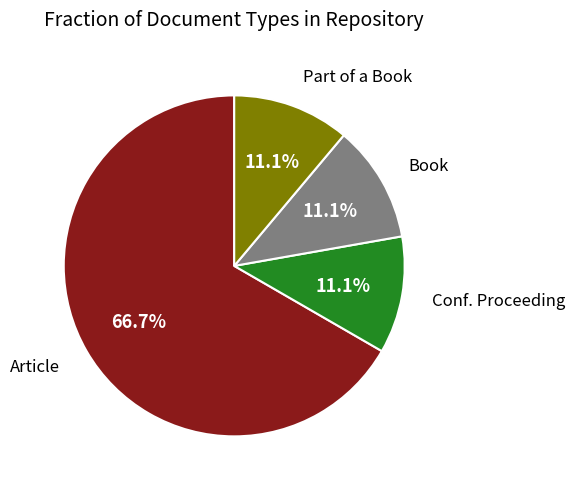

Approximately how many times larger is the value at Book compared to Part of a Book?

1.0